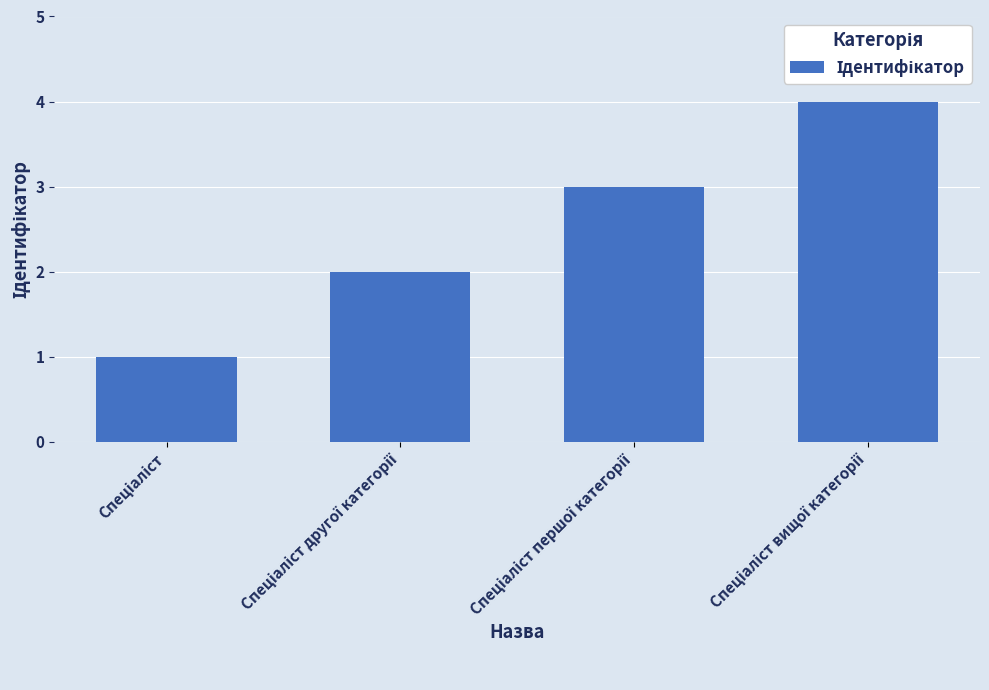

What is the sum of all values?

10